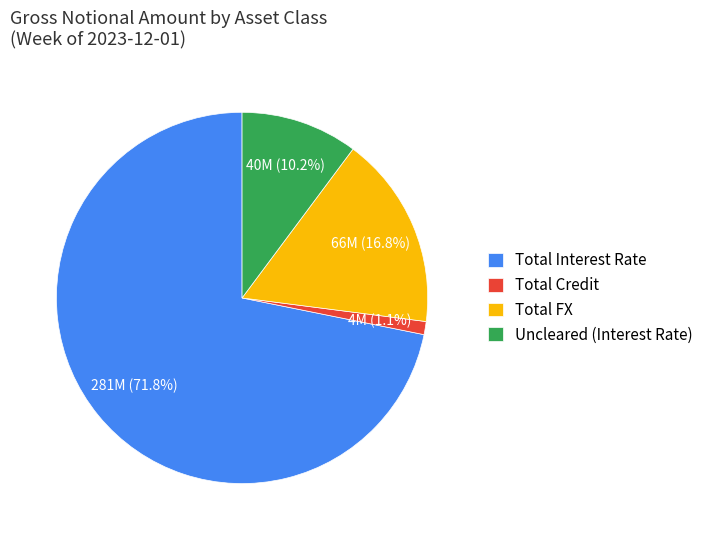

To the nearest percent, what percentage of the pie is Total FX?

17%